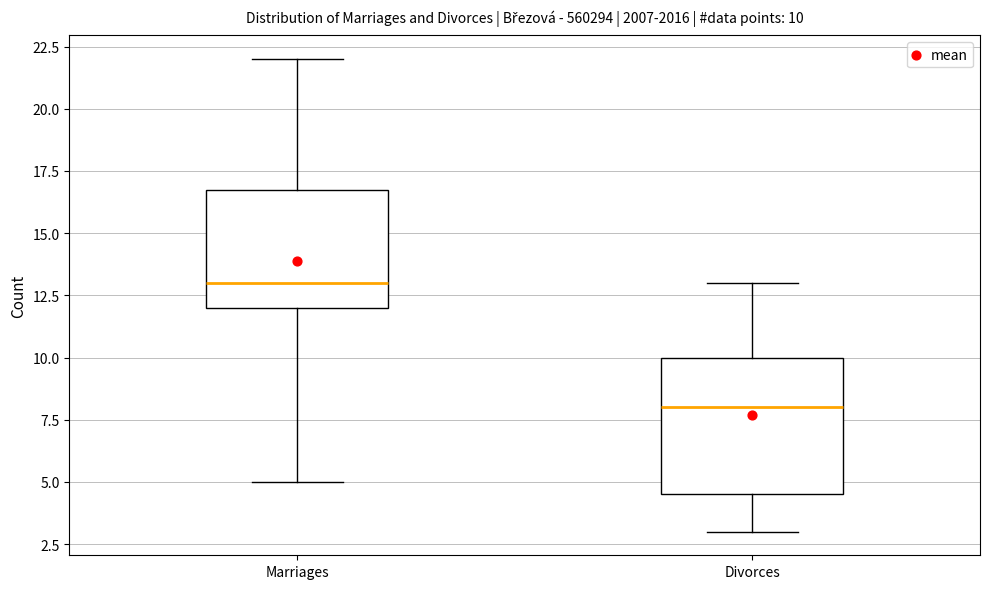

Which box's median line is the lowest?

Divorces